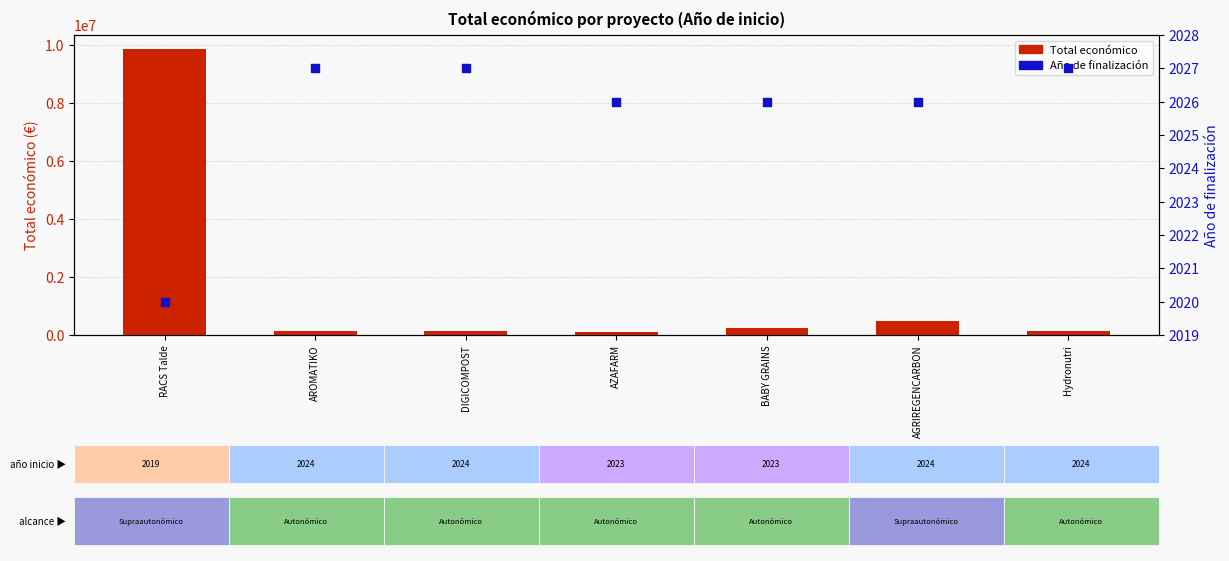

Which series reaches the maximum Y coordinate?

Total económico